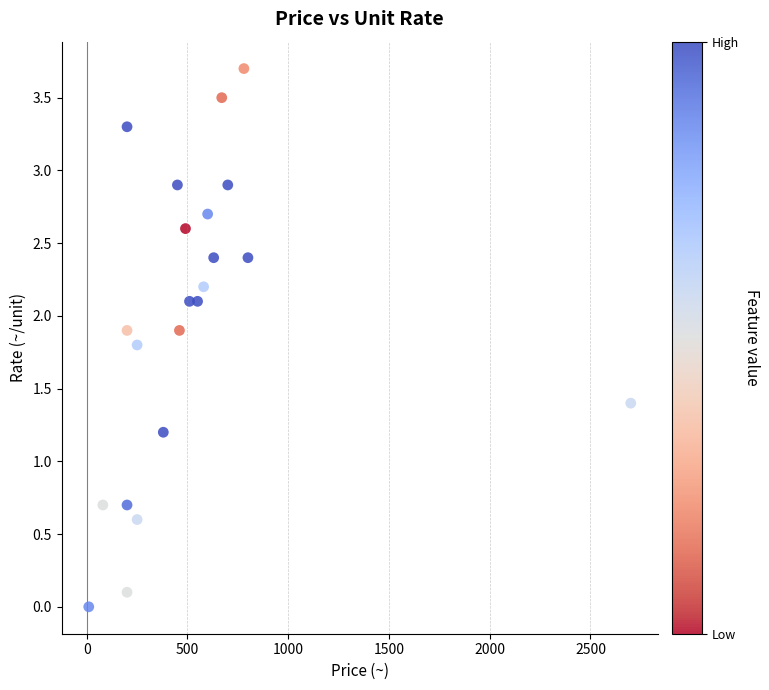

What Y value in the scatter plot is closest to 1?

1.2